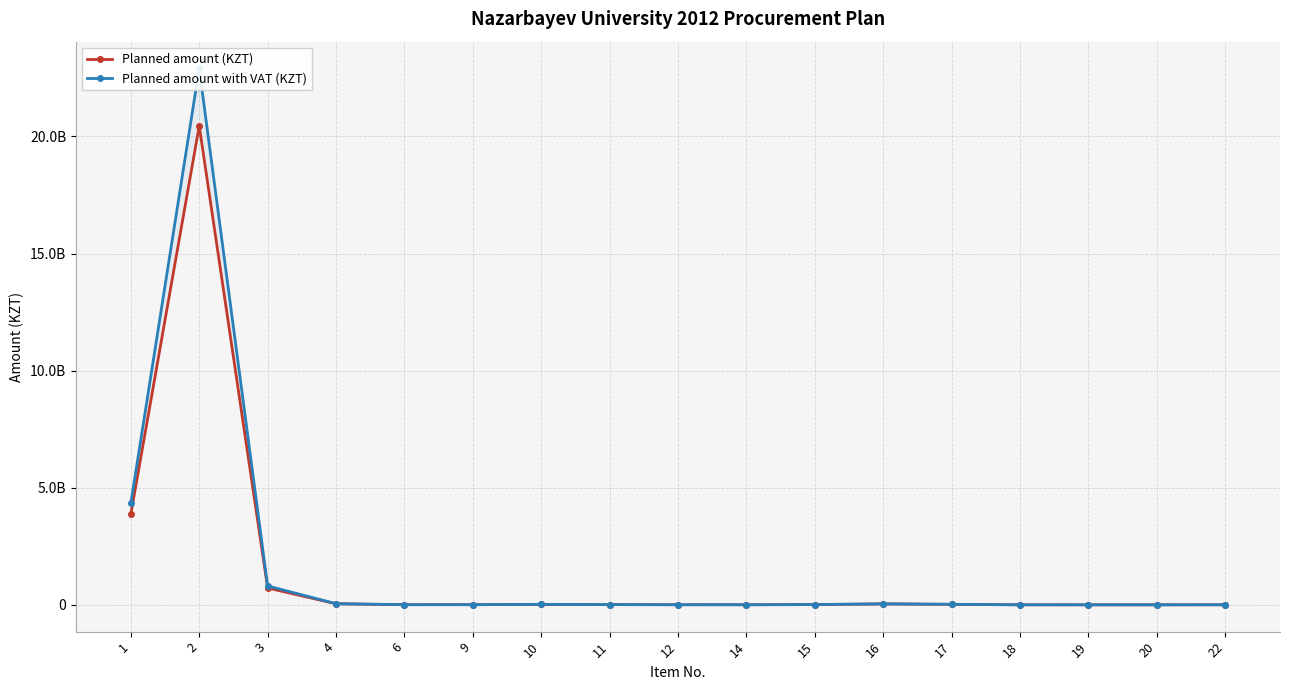

True or false: Planned amount with VAT (KZT) has more than 2 interior local peaks.

True